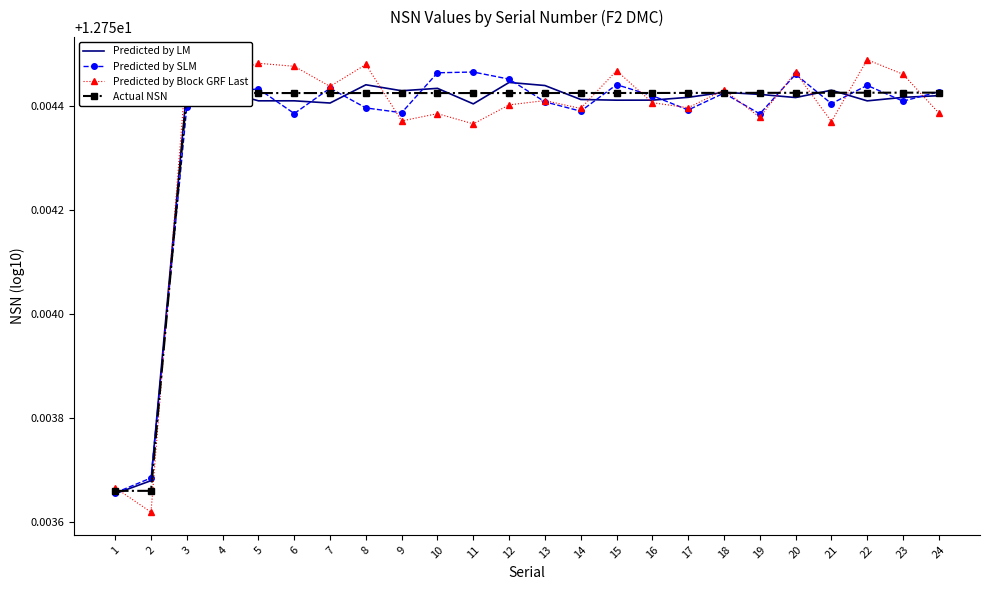

True or false: Predicted by Block GRF Last has a value of 8.5 at 19.

False